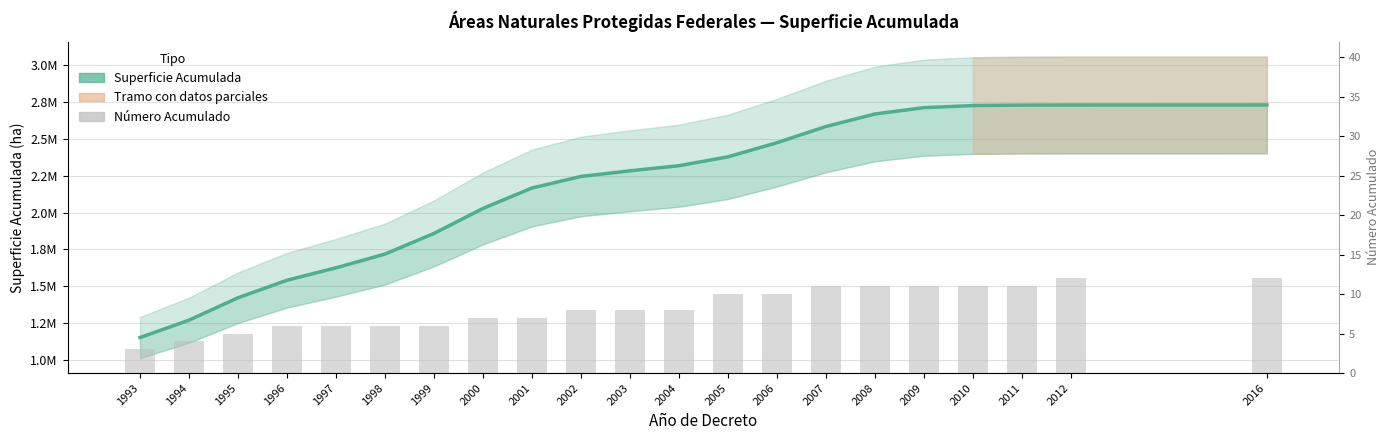

Which series has the largest total across all categories?

Superficie Acumulada (estimada)